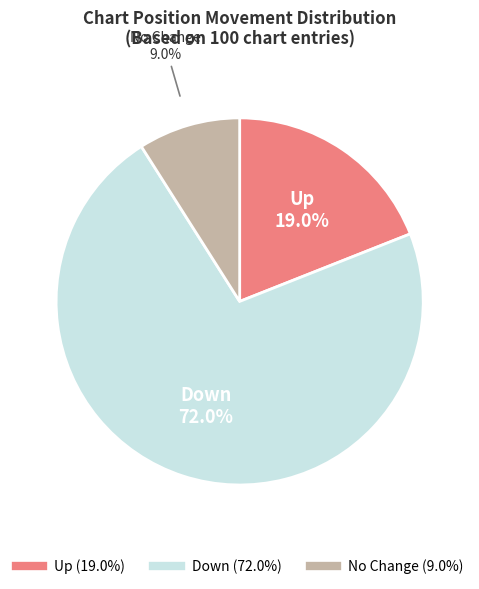

To the nearest percent, what is the average slice percentage?

33%